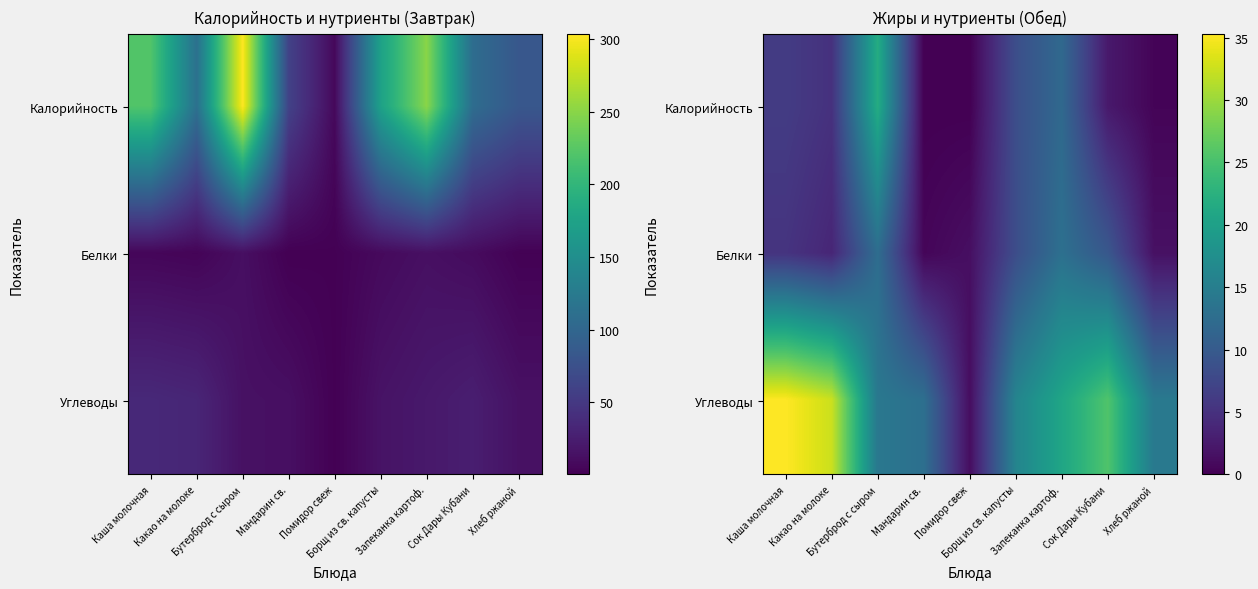

Where is Белки nearest to the value 6?

Каша молочная